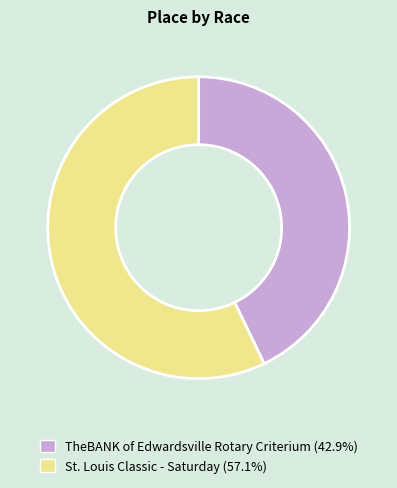

Which has a higher value, St. Louis Classic - Saturday or TheBANK of Edwardsville Rotary Criterium?

St. Louis Classic - Saturday